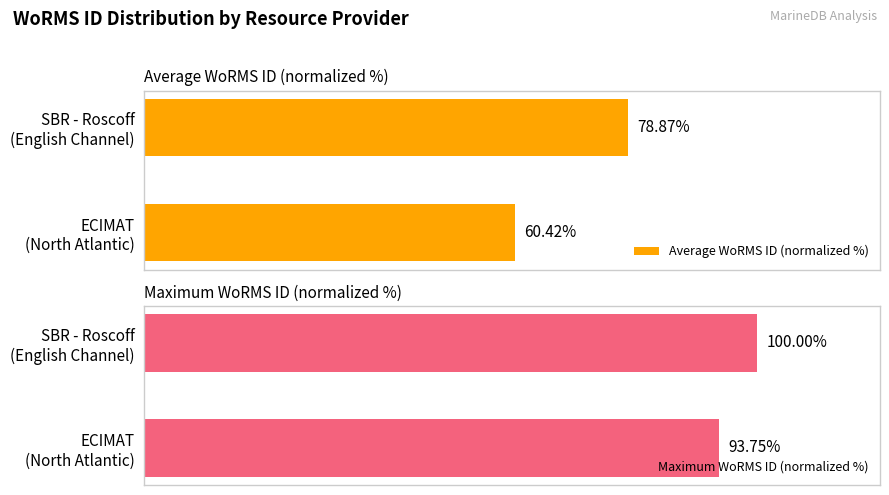

Reading left to right, extract all data points from this chart.

Average WoRMS ID (normalized %): 60.4	78.9
Maximum WoRMS ID (normalized %): 93.8	100.0